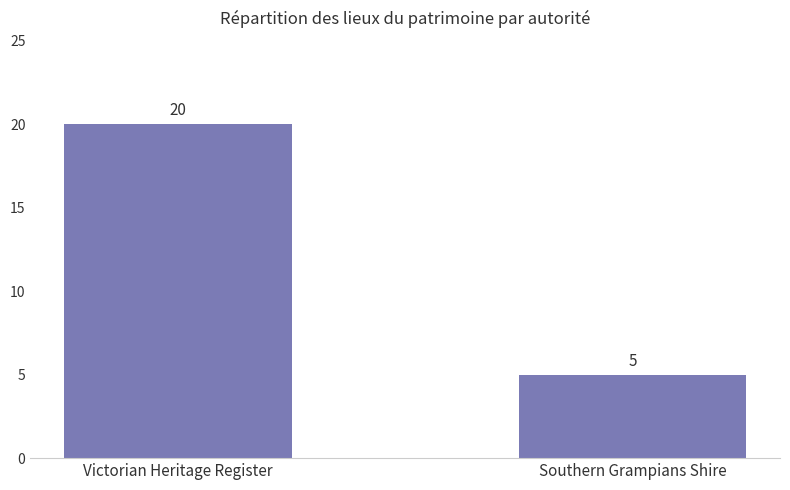

Which label corresponds to the largest value in the chart?

Victorian Heritage Register